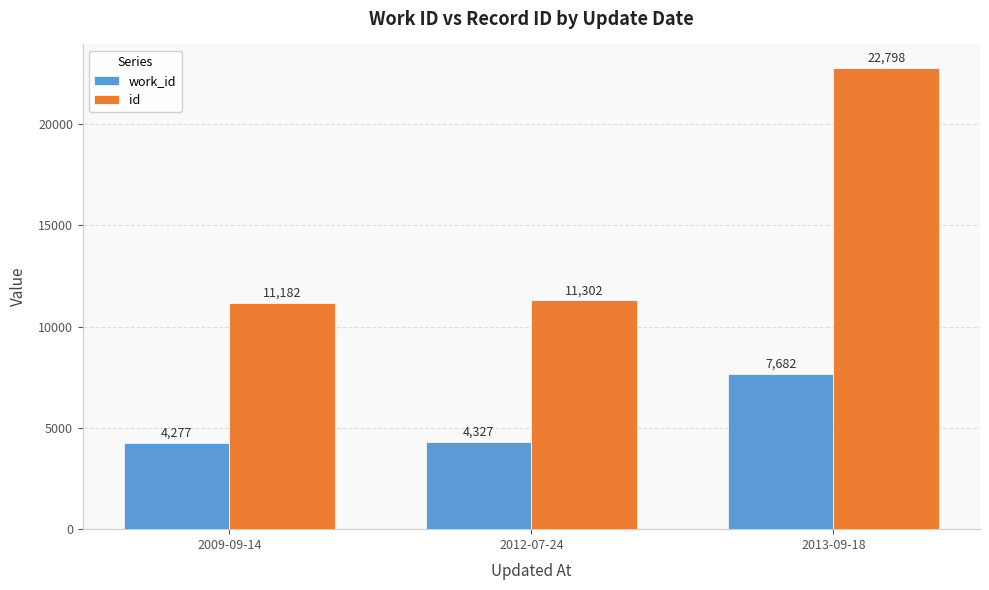

Which series changed the most between 2009-09-14 and 2013-09-18?

id